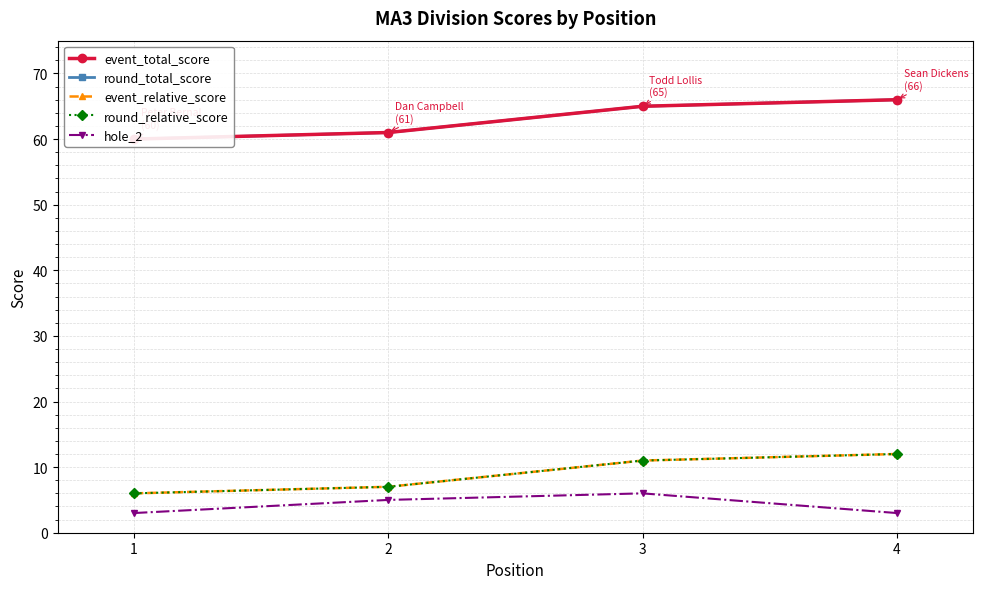

The value of round_relative_score at 2 is 12. True or false?

False